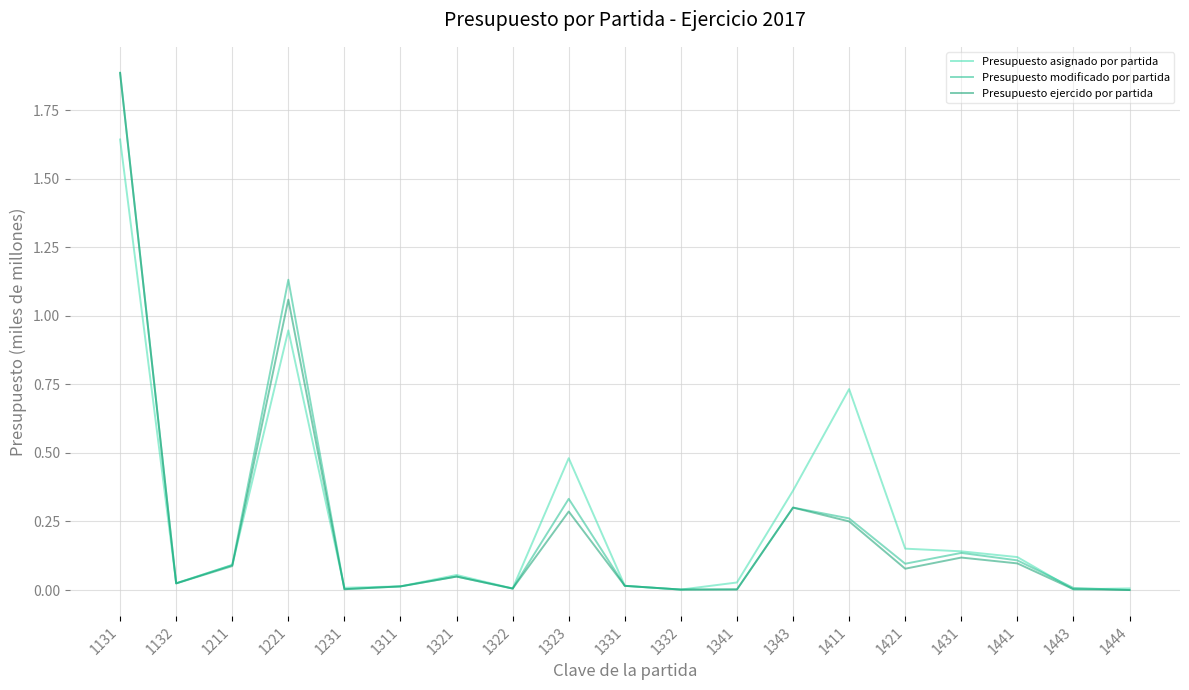

True or false: Presupuesto ejercido por partida has a value of 0.1 at 1421.

True